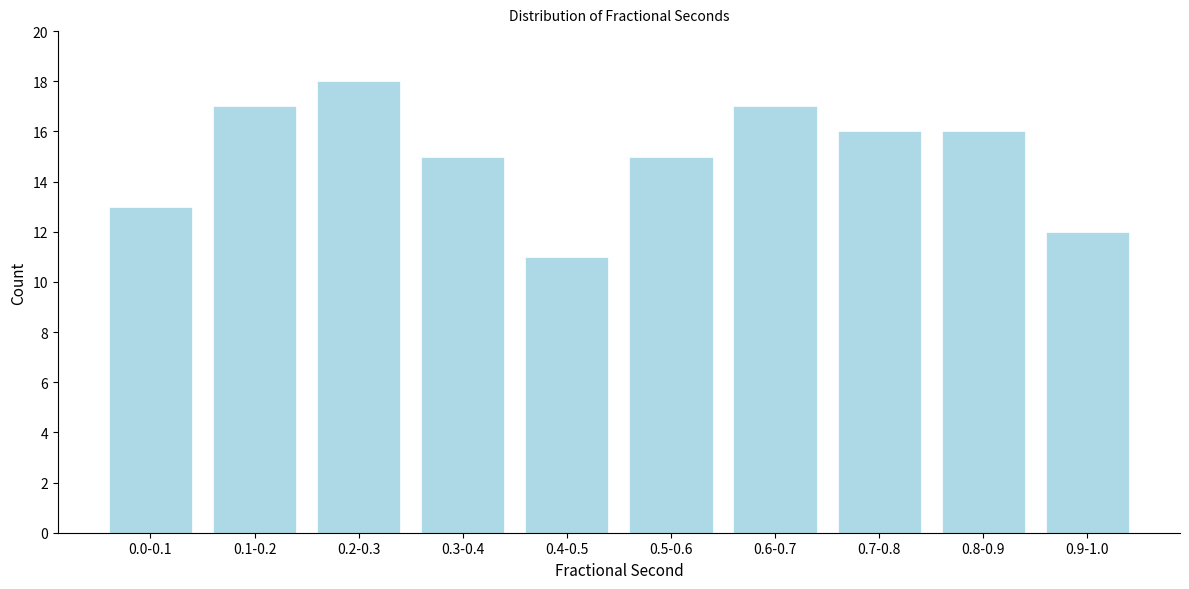

Reading left to right, extract all data points from this chart.

13	17	18	15	11	15	17	16	16	12